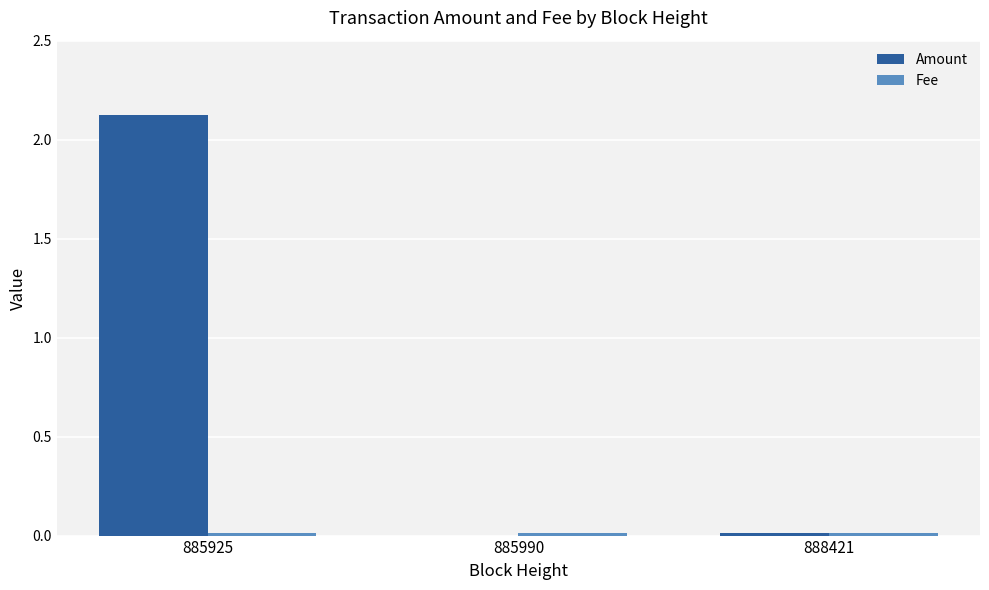

What is the maximum value for Amount?

2.1